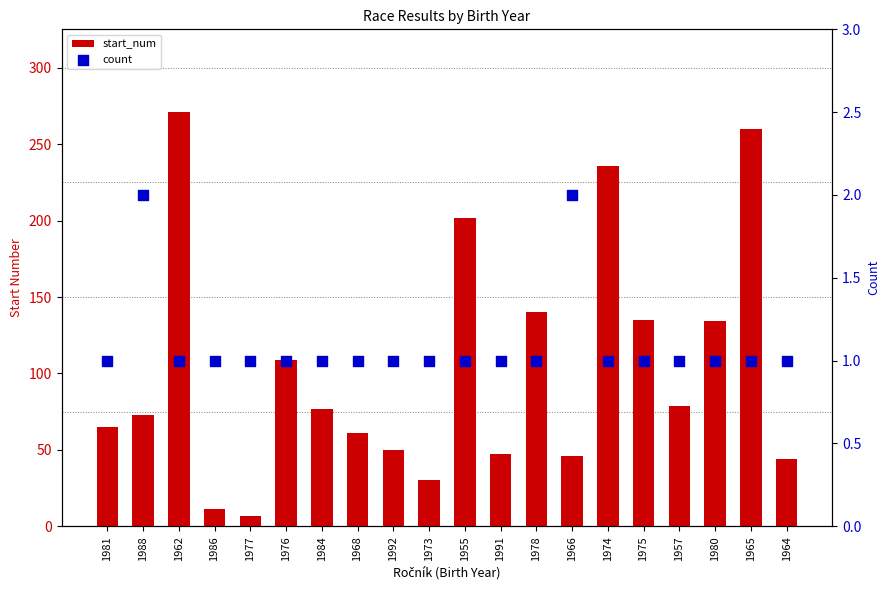

At how many categories does at least one series exceed 50?

13